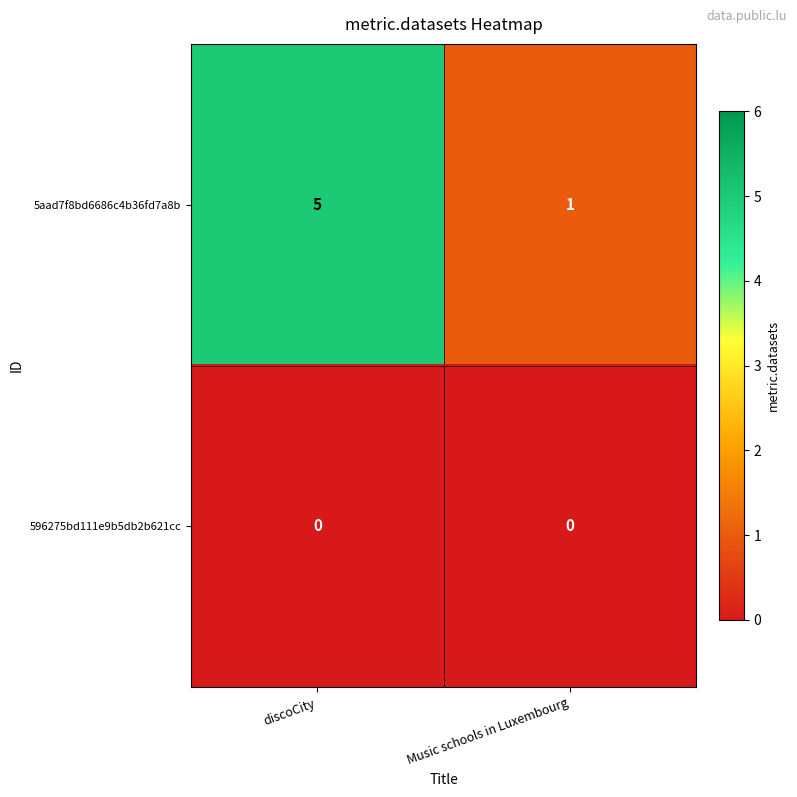

What is the spread (max minus min) of values at discoCity?

5